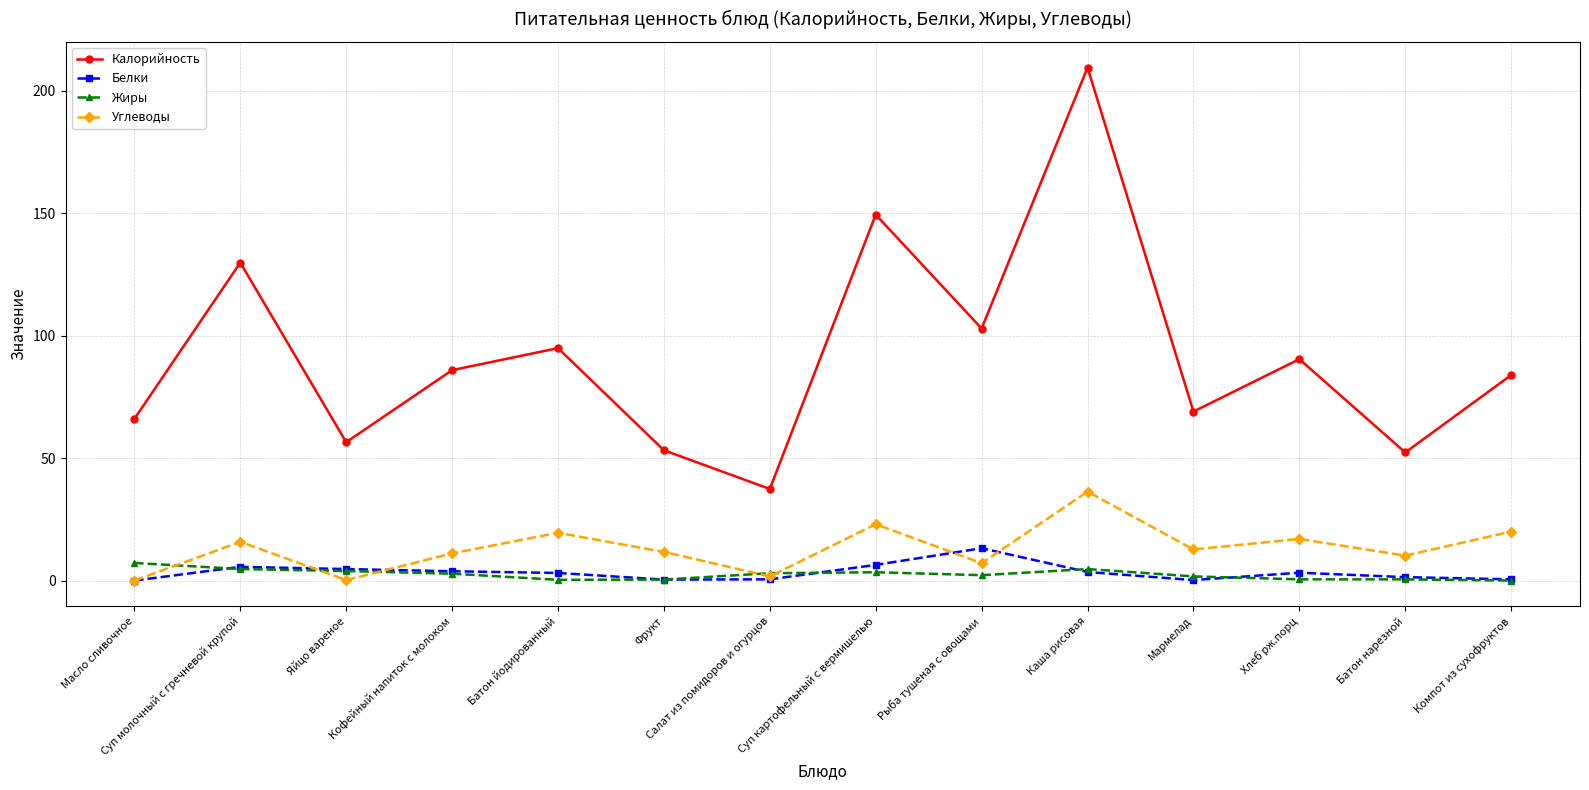

Which series has the largest range (max minus min)?

Калорийность